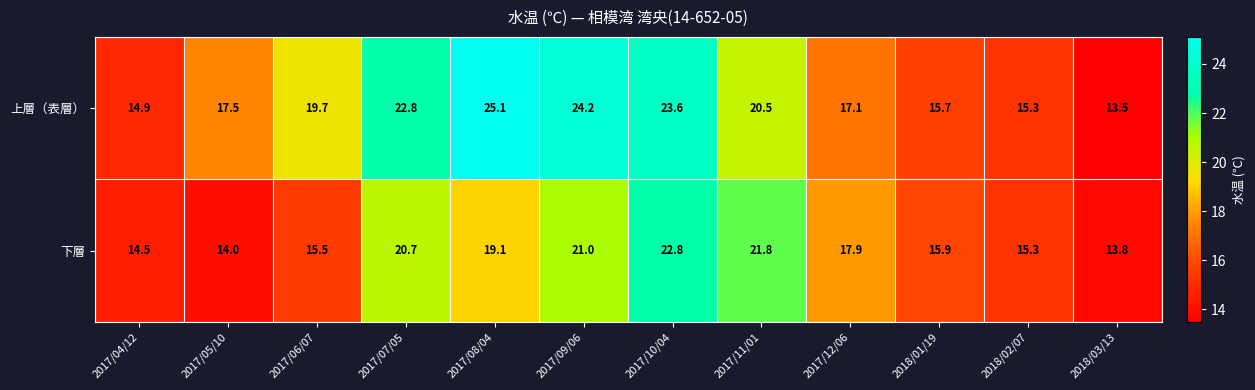

At 2017/06/07, list the series in order from smallest to largest.

下層, 上層（表層）